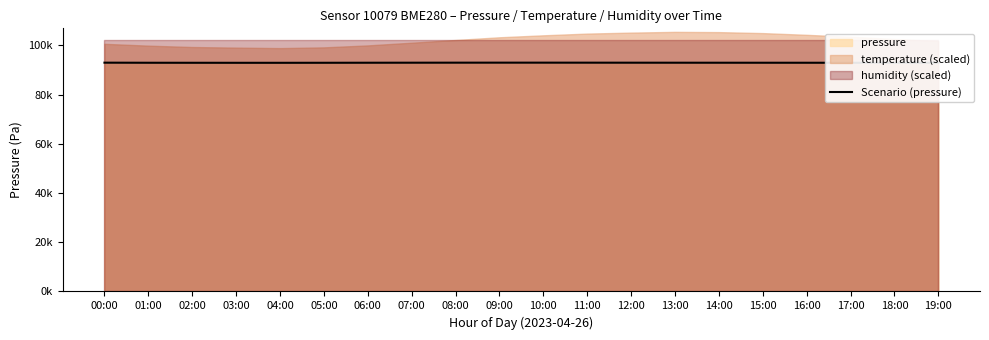

Which label corresponds to the largest value in the chart?

09:00